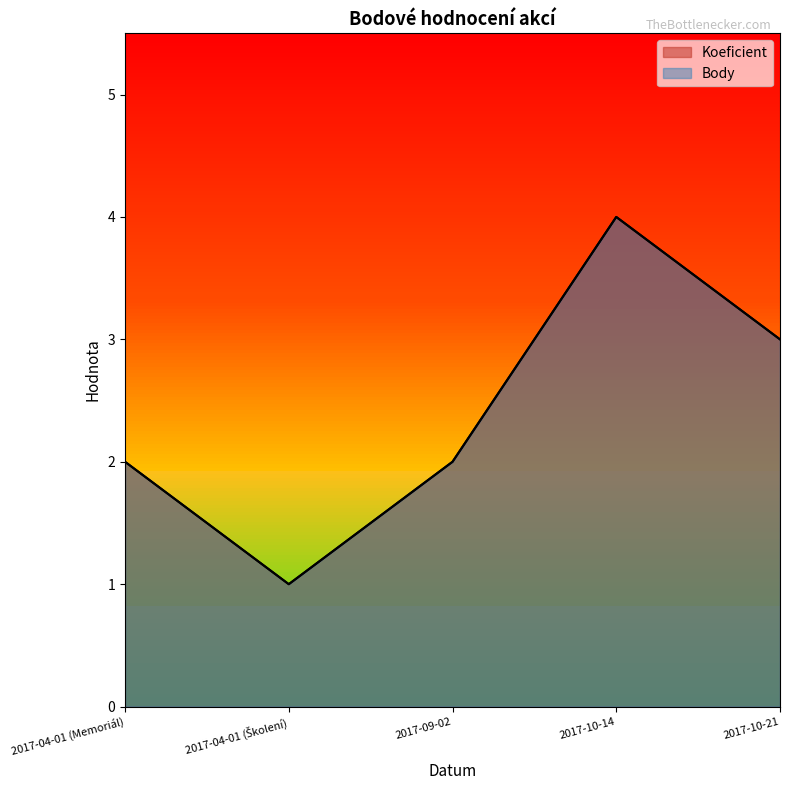

How many lines are shown in the chart?

2